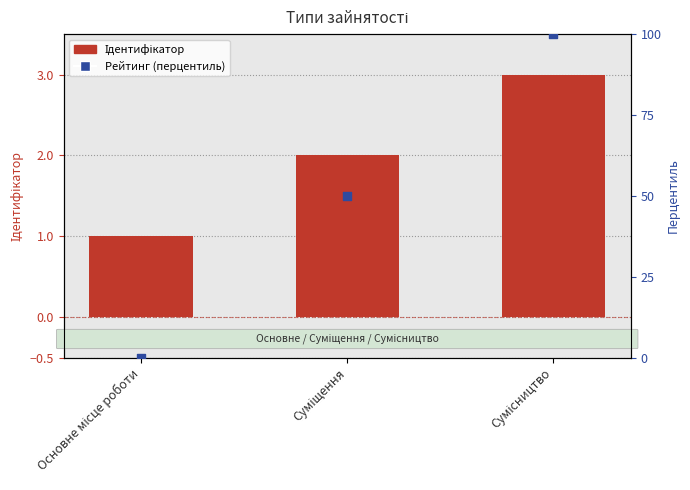

At which category is the sum across all series the highest?

Сумісництво